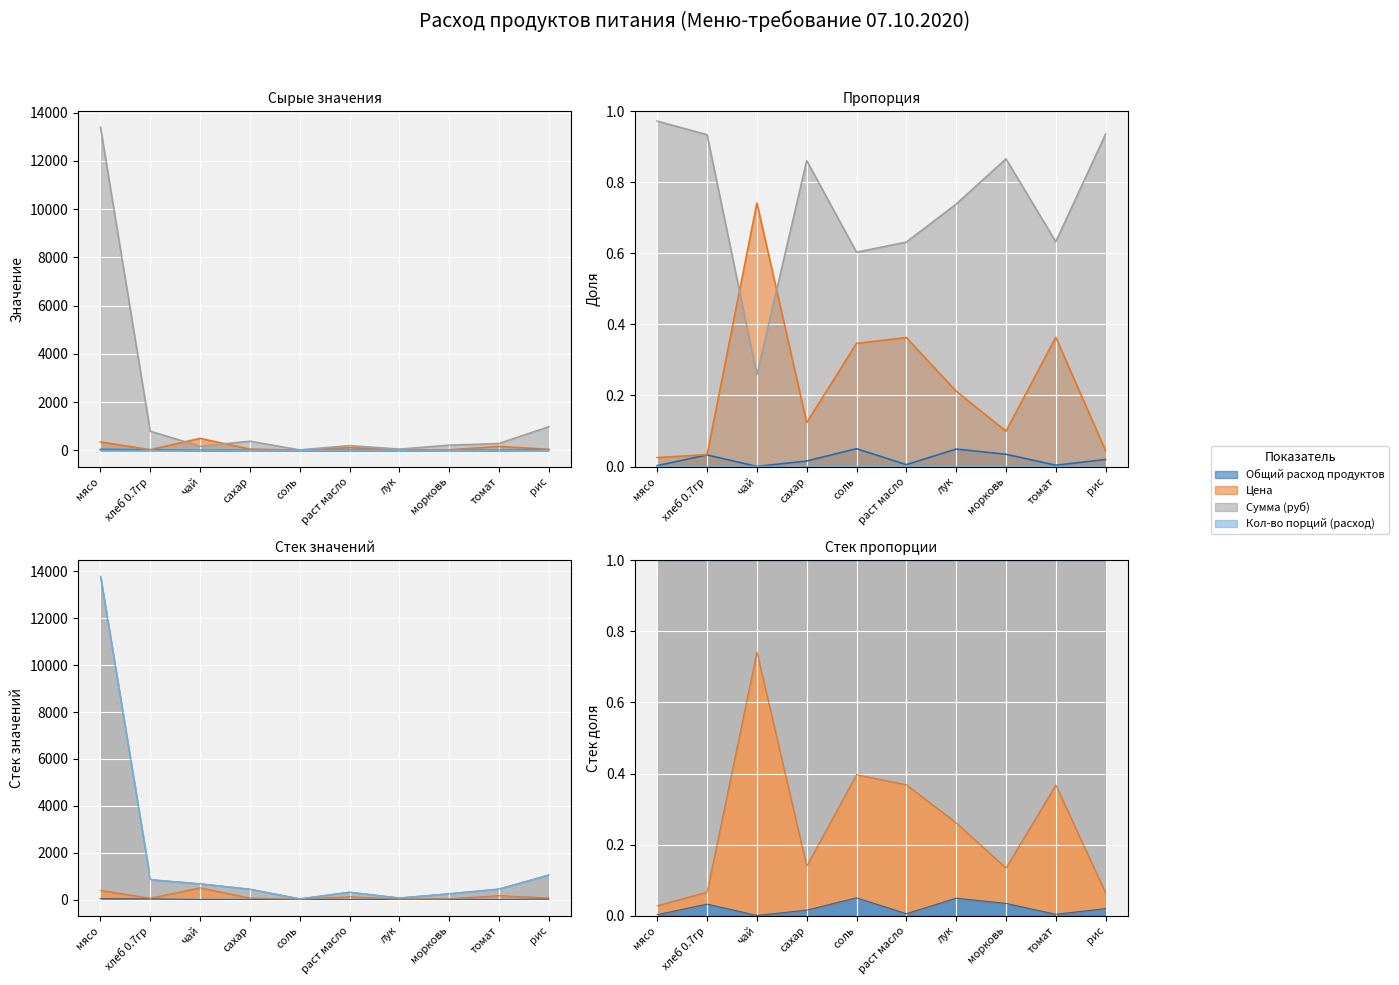

Is it true that Сумма (руб) equals 555.6 at сахар?

False